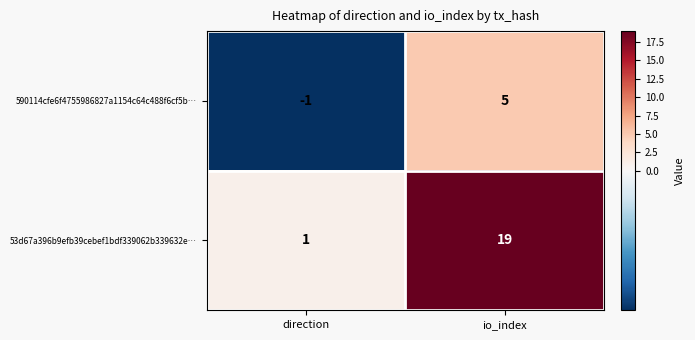

What is the smallest value displayed?

-1